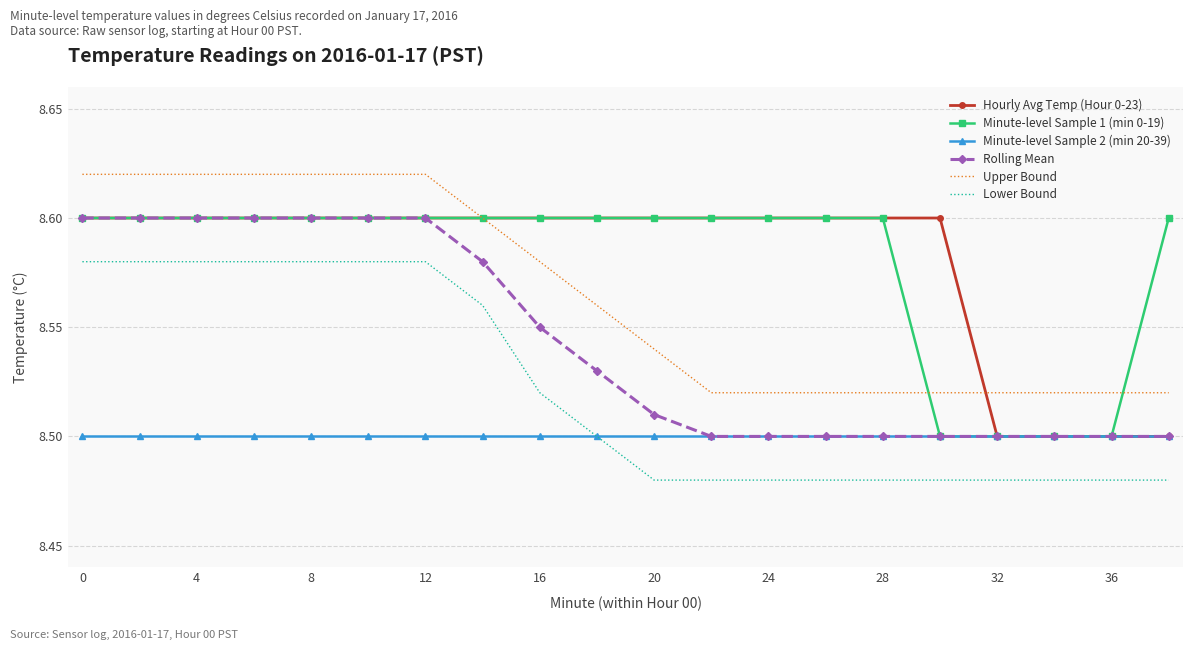

True or false: Minute-level Sample 2 (min 20-39) and Upper Bound cross at least once.

False